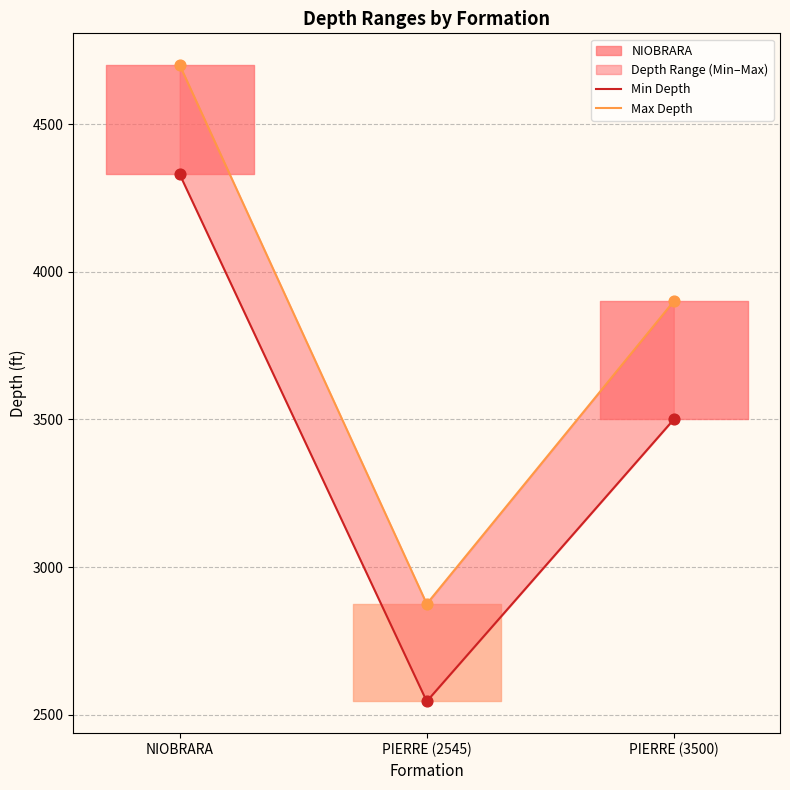

At which category is the sum across all series the highest?

NIOBRARA